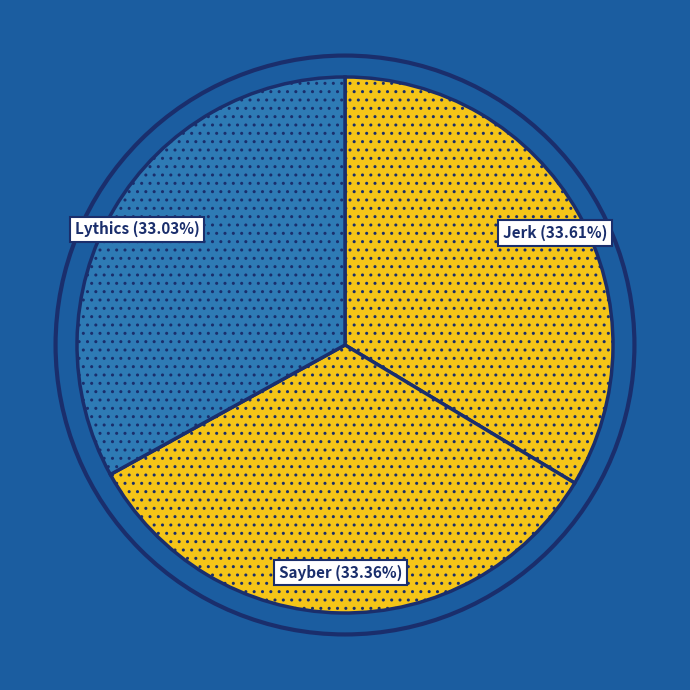

True or false: Sayber accounts for 42% of the total.

False